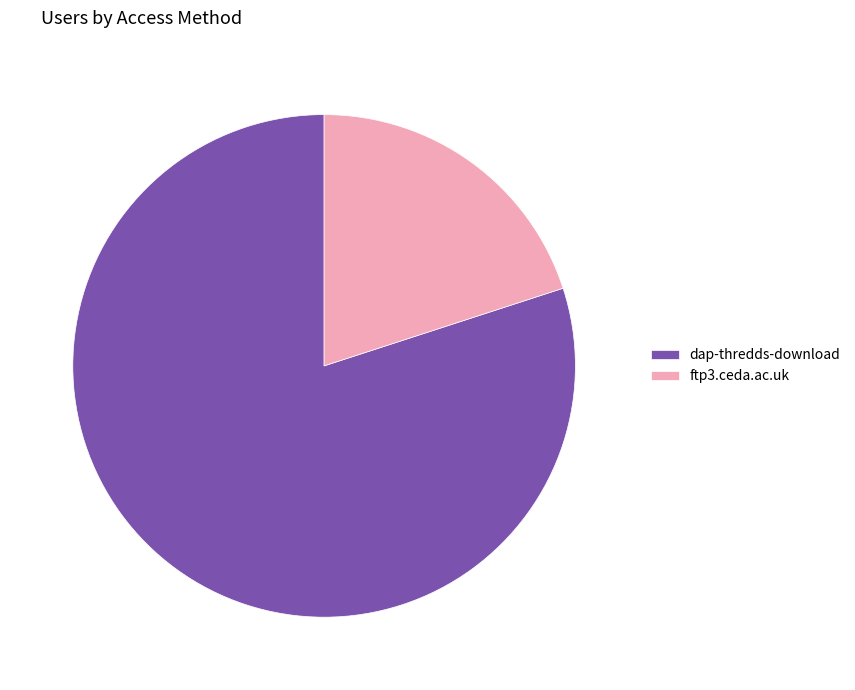

Rank the categories by value from highest to lowest.

dap-thredds-download, ftp3.ceda.ac.uk